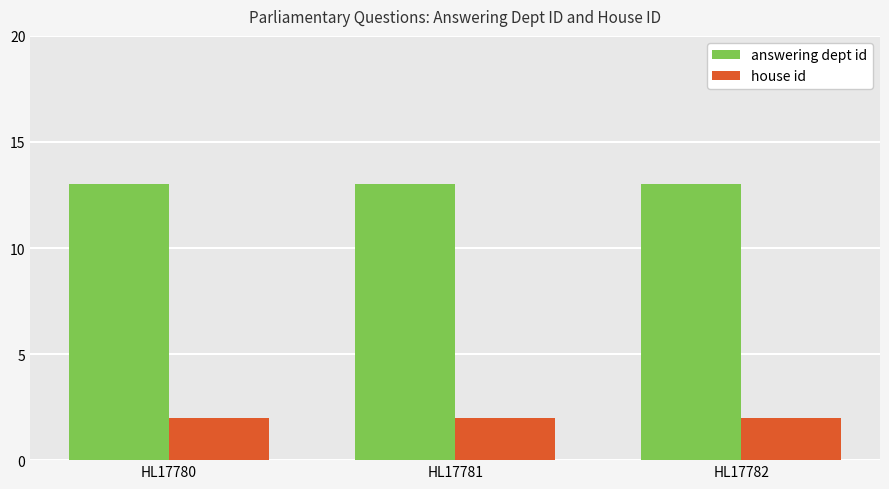

Is the value of answering dept id at HL17782 greater than the value of house id at HL17780?

Yes